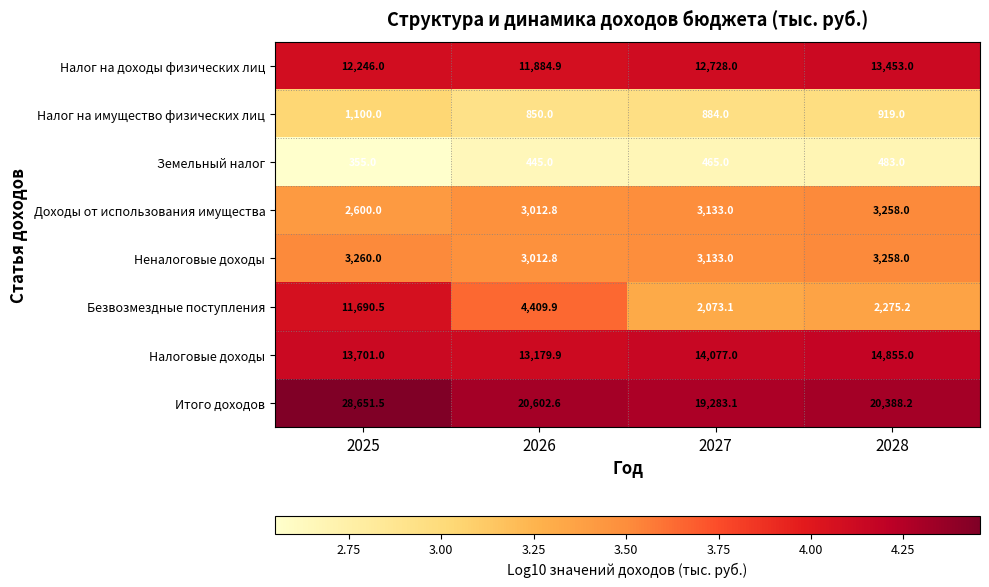

Between 2026 and 2027, which series saw the biggest shift?

Безвозмездные поступления